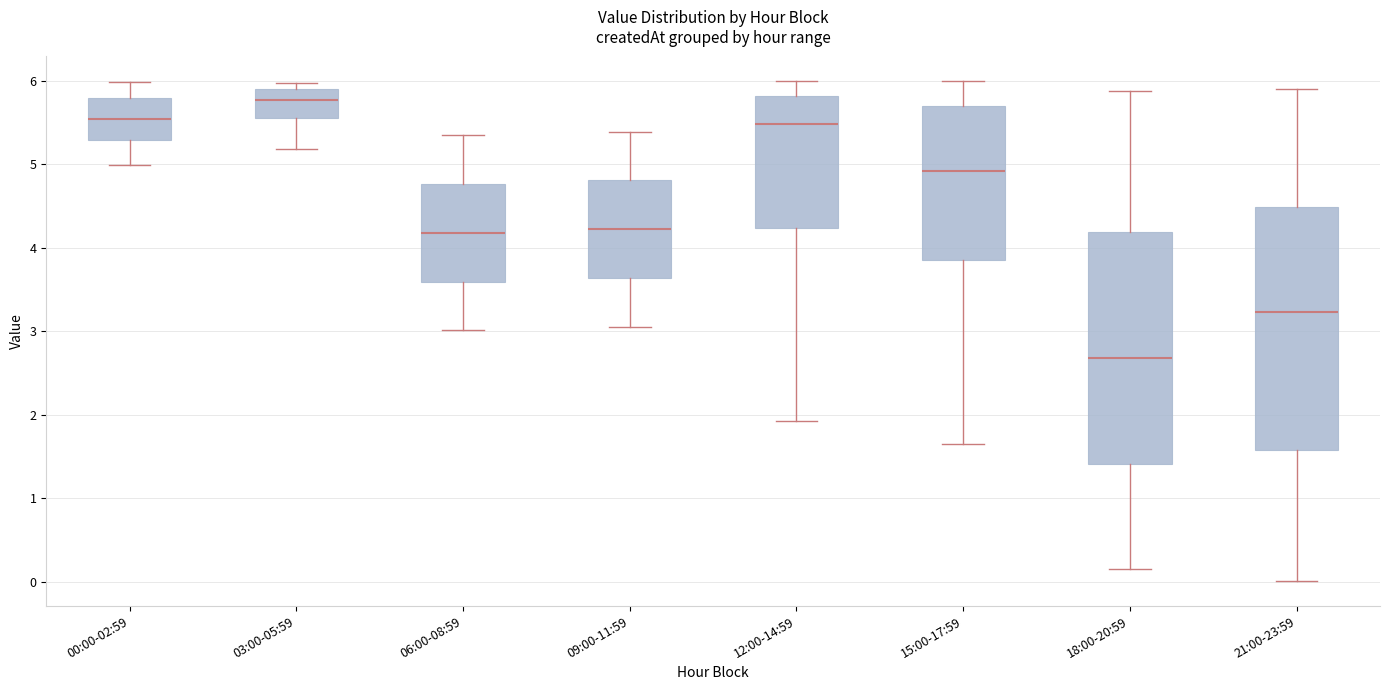

Reading left to right, read every box against the y-axis: the position of its median line, the range the box covers, and the ends of its whiskers. The values are not printed on the chart, so give them approximately, as read against the axis.

00:00-02:59: median 5.5, box 5.3 to 5.8, whiskers 5.0 to 6.0
03:00-05:59: median 5.8, box 5.6 to 5.9, whiskers 5.2 to 6.0
06:00-08:59: median 4.2, box 3.6 to 4.8, whiskers 3.0 to 5.4
09:00-11:59: median 4.2, box 3.6 to 4.8, whiskers 3.1 to 5.4
12:00-14:59: median 5.5, box 4.2 to 5.8, whiskers 1.9 to 6.0
15:00-17:59: median 4.9, box 3.9 to 5.7, whiskers 1.7 to 6.0
18:00-20:59: median 2.7, box 1.4 to 4.2, whiskers 0.2 to 5.9
21:00-23:59: median 3.2, box 1.6 to 4.5, whiskers 0.0 to 5.9